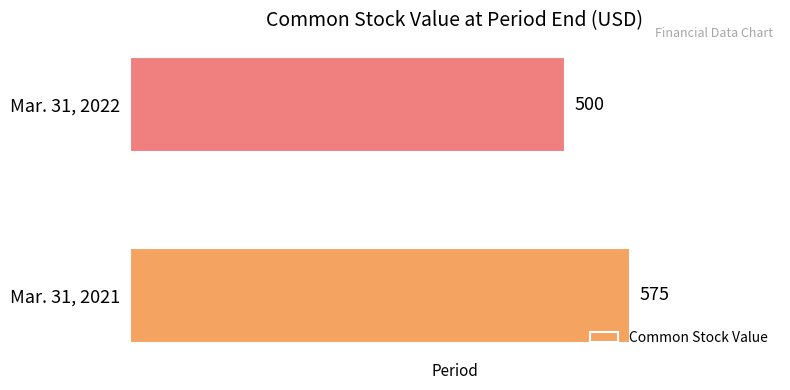

What is the approximate value at Mar. 31, 2021, to the nearest 5?

575